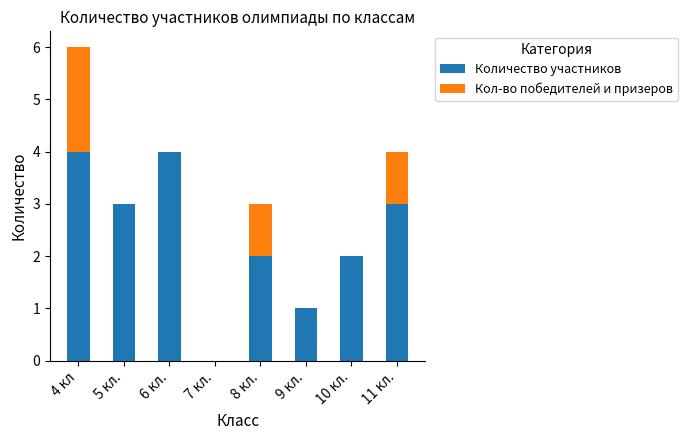

At which category is the sum across all series the highest?

4 кл